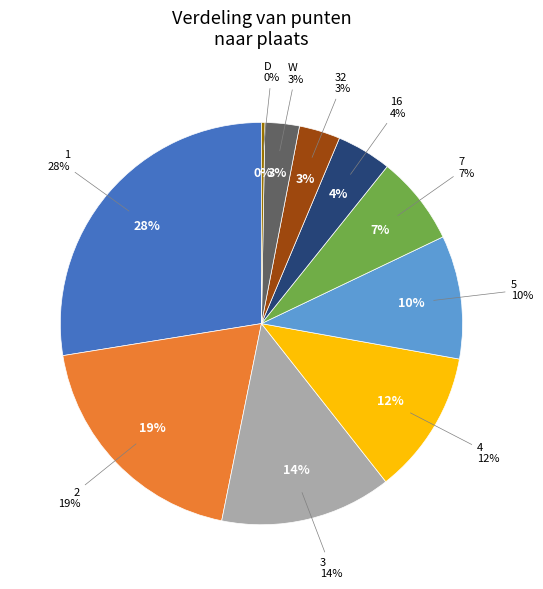

Between 3 and 32, which is larger?

3